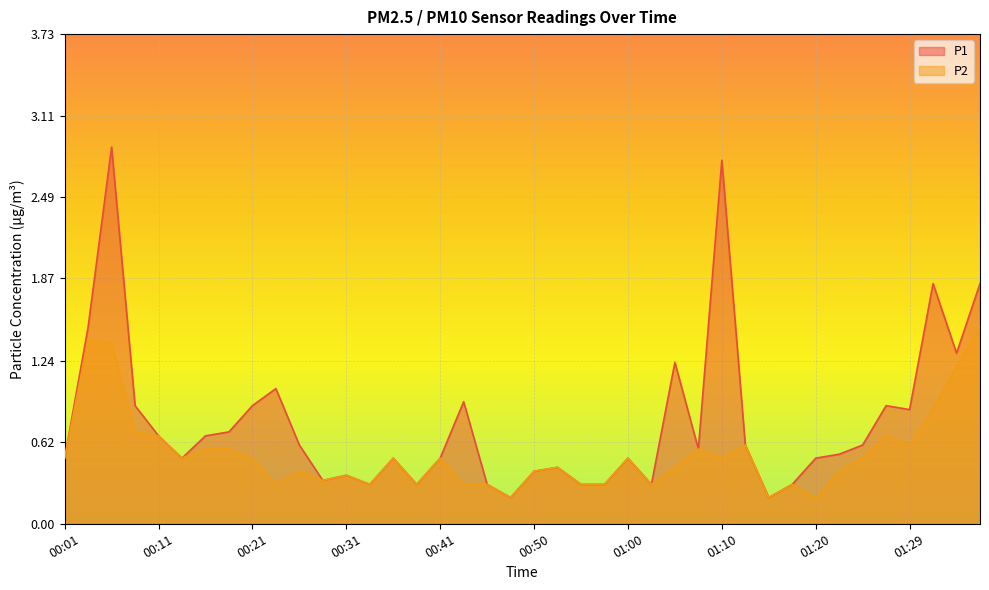

Where is the first local minimum for P1?

00:14